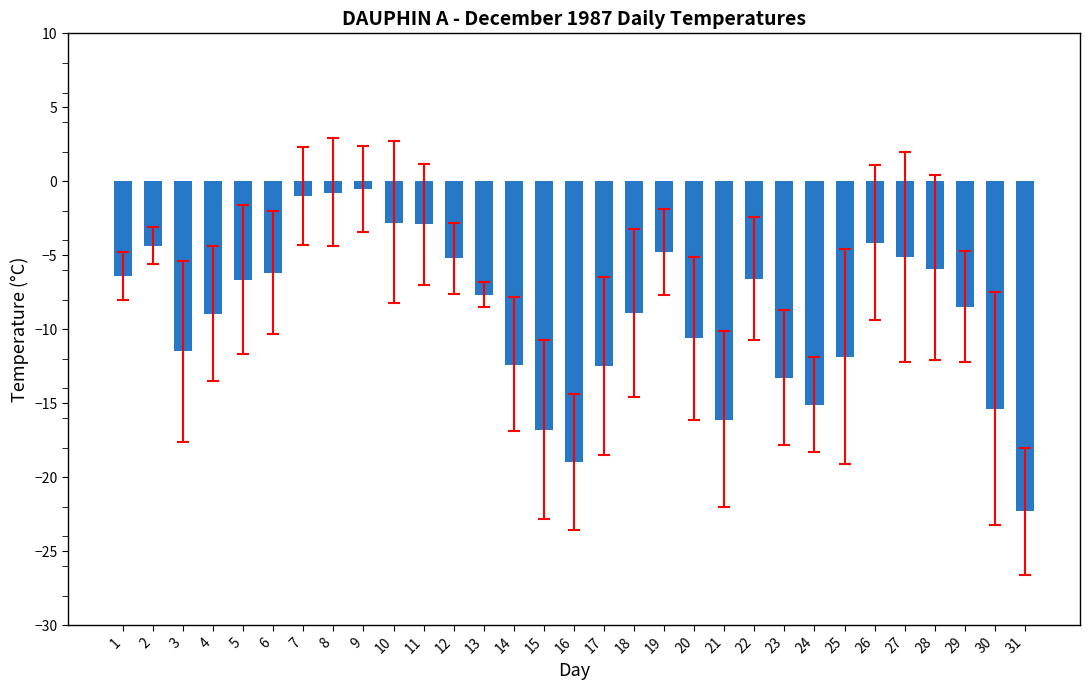

Read the value at 13.

-7.7